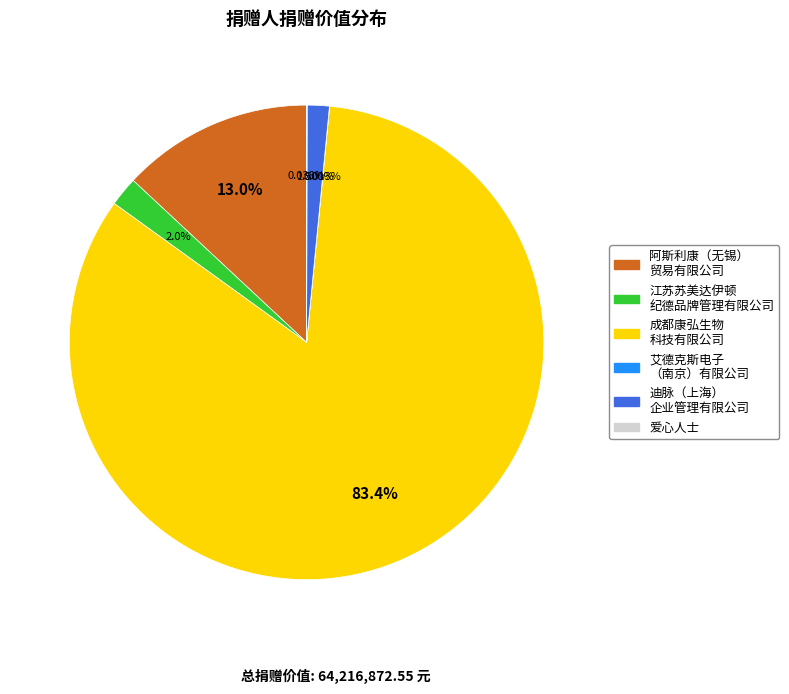

Combined, do 阿斯利康（无锡） 贸易有限公司 and 成都康弘生物 科技有限公司 account for over 50%?

Yes